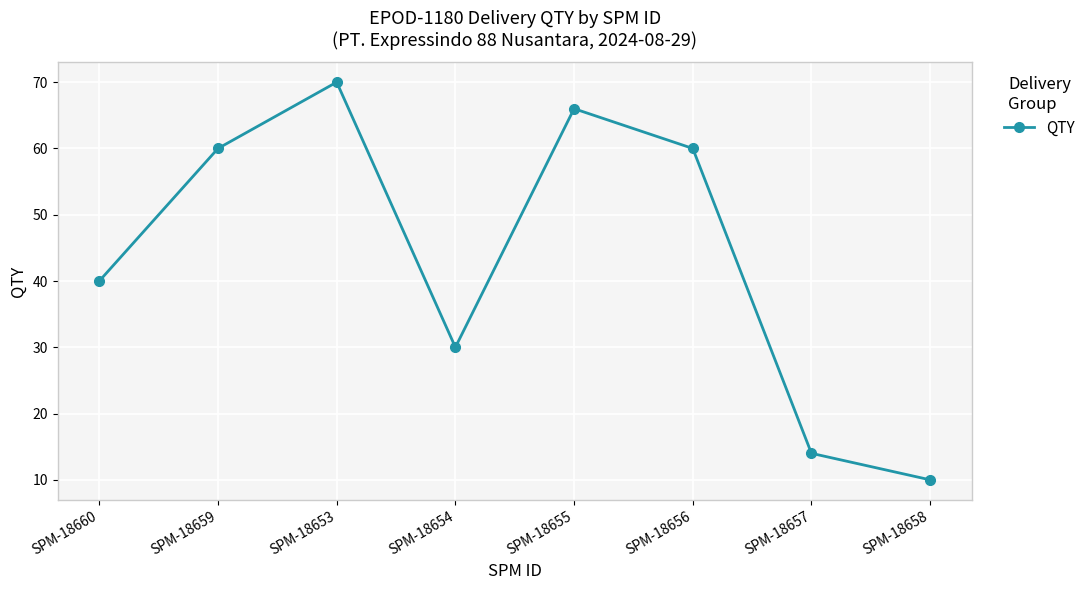

Is it true that the value at SPM-18659 is 25?

False